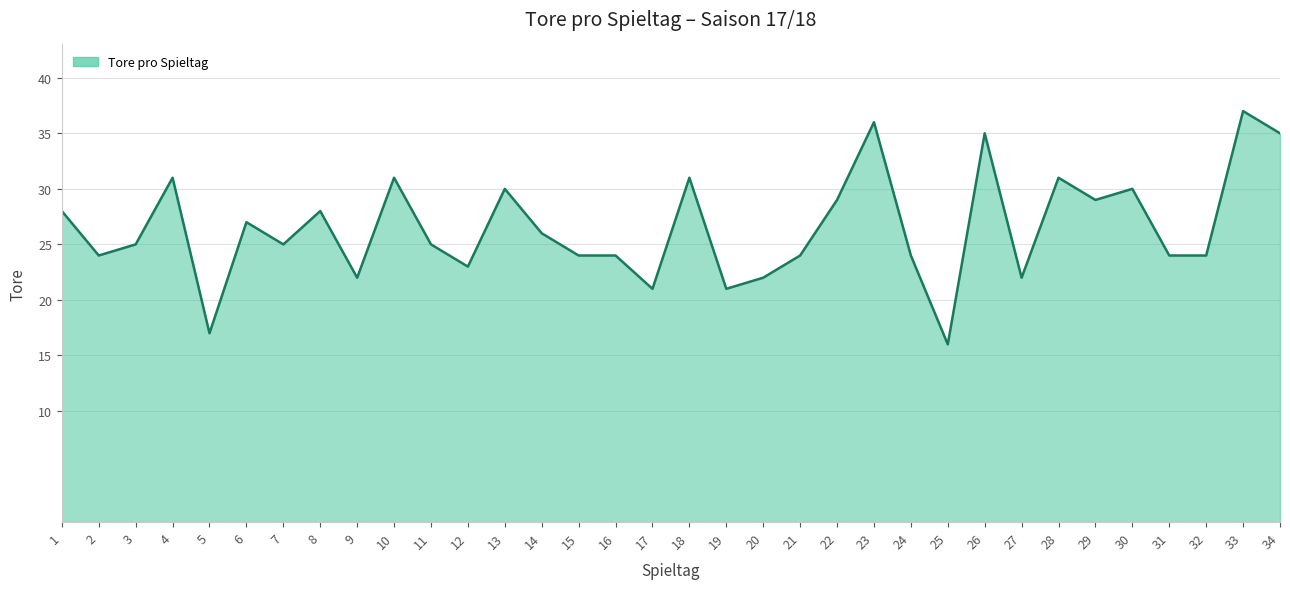

What is the ratio of the value at 8 to the value at 33?

0.8